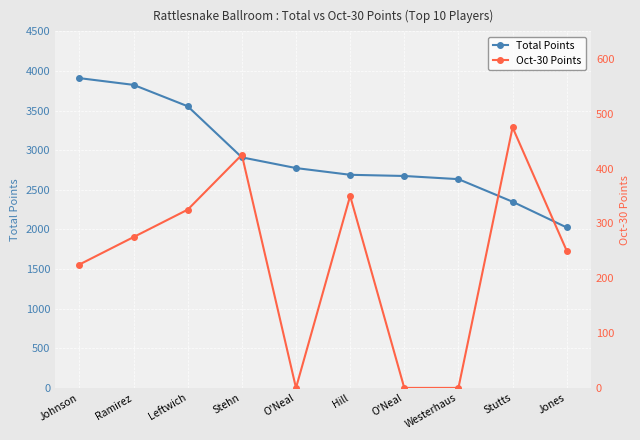

True or false: Oct-30 Points and Total Points cross at least once.

False